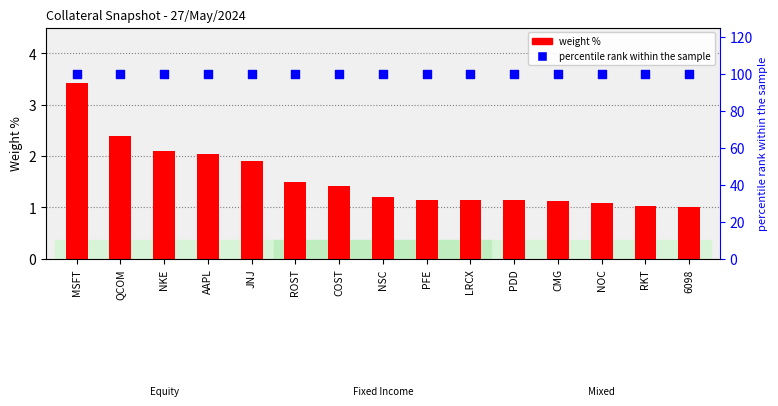

Which series has the largest total across all categories?

percentile rank within the sample